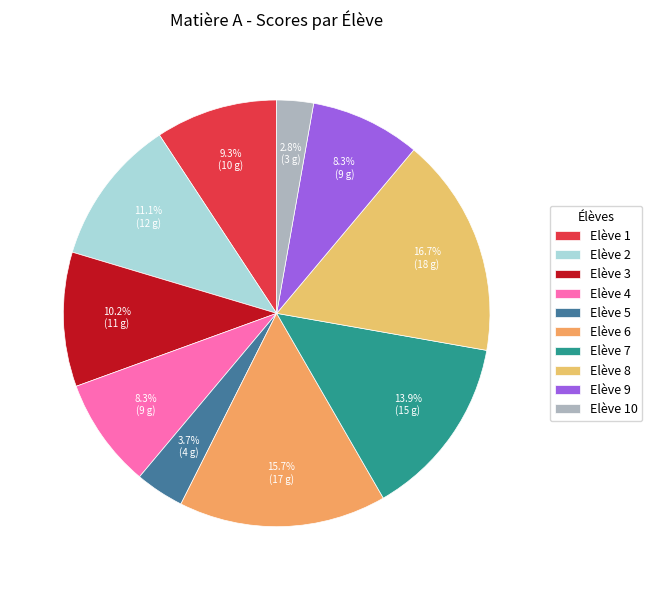

The Elève 6 slice represents 16% of the pie. True or false?

True